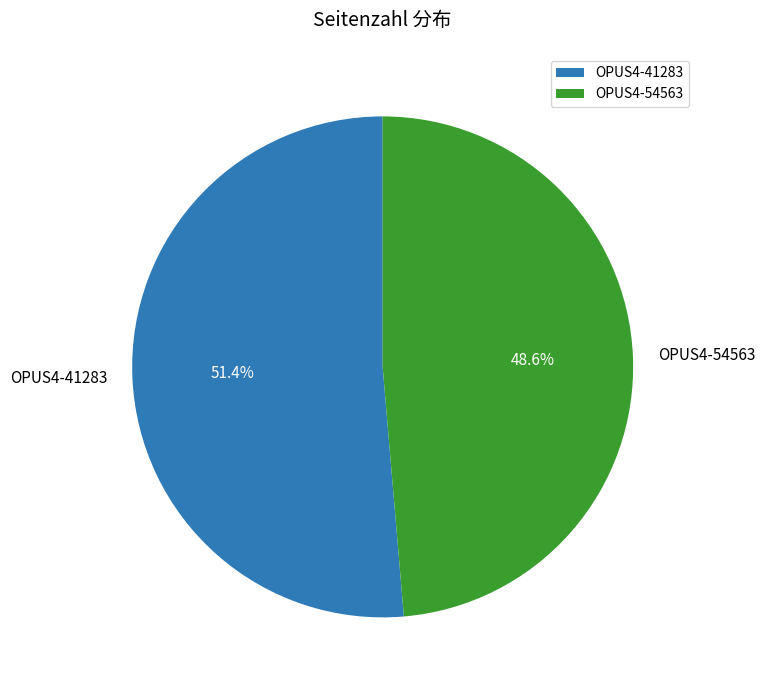

Does OPUS4-54563 account for over 50% of the chart?

No